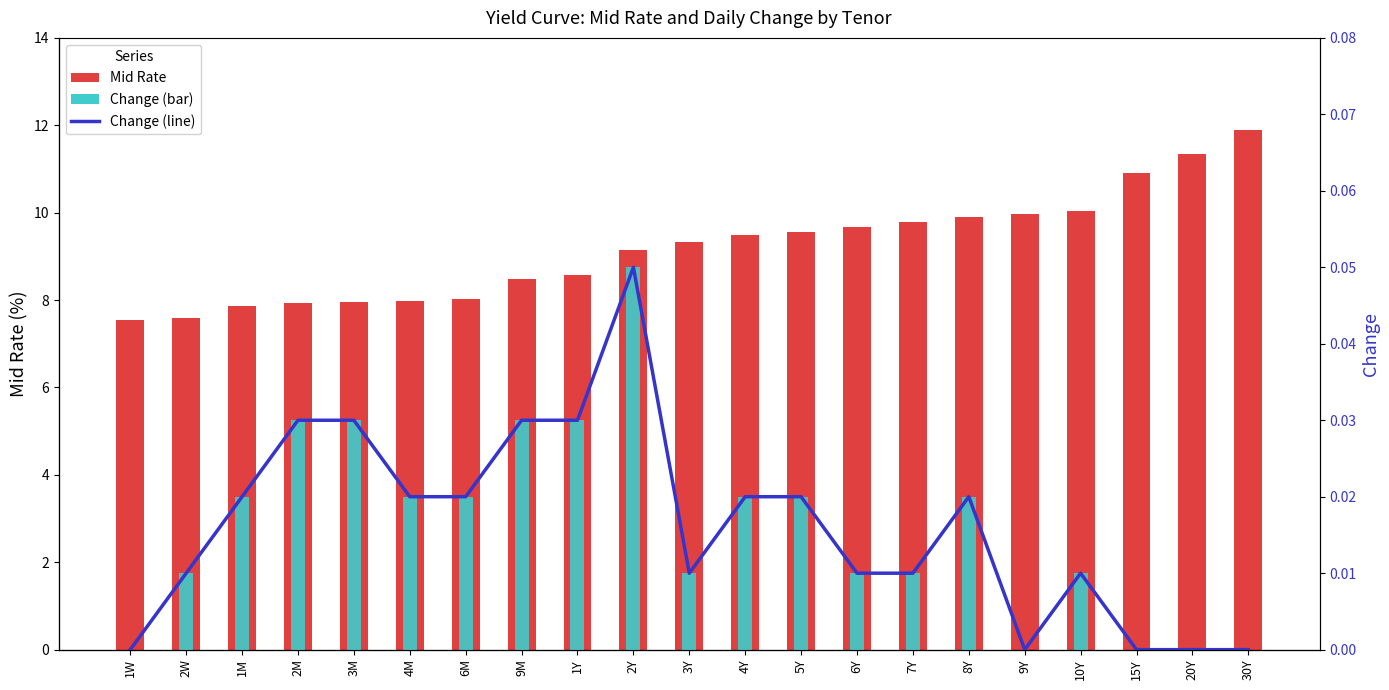

List the labels in order of Change (bar) value, largest first.

2Y, 2M, 3M, 9M, 1Y, 1M, 4M, 6M, 4Y, 5Y, 8Y, 2W, 3Y, 6Y, 7Y, 10Y, 1W, 9Y, 15Y, 20Y, 30Y